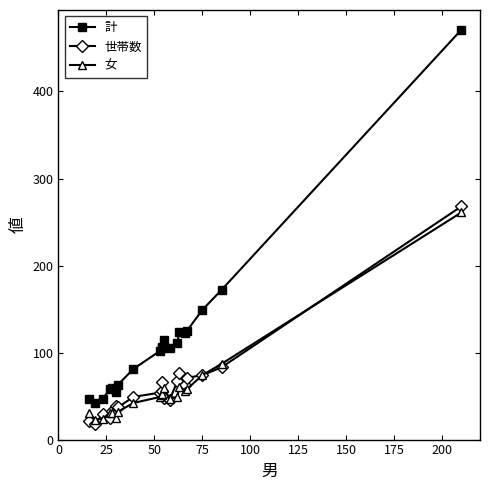

How many interior local valleys does the 世帯数 series have?

5